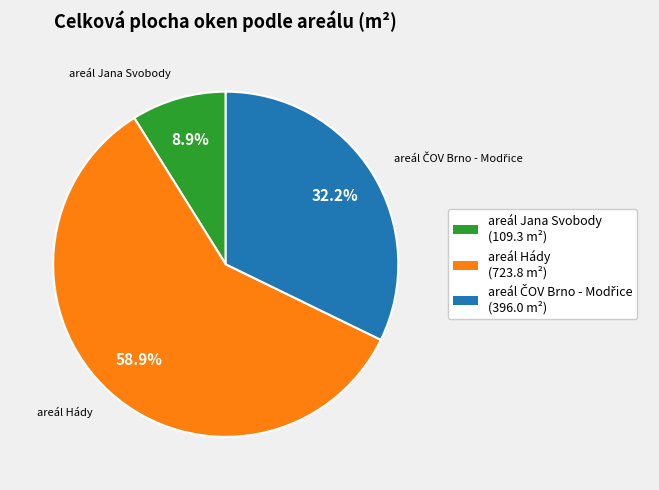

Which category has the biggest portion of the pie?

areál Hády